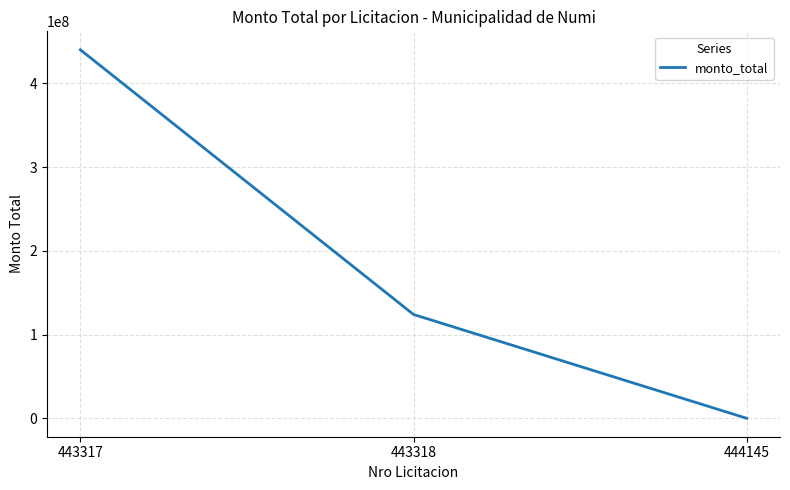

Rank the categories by value from highest to lowest.

443317, 443318, 444145